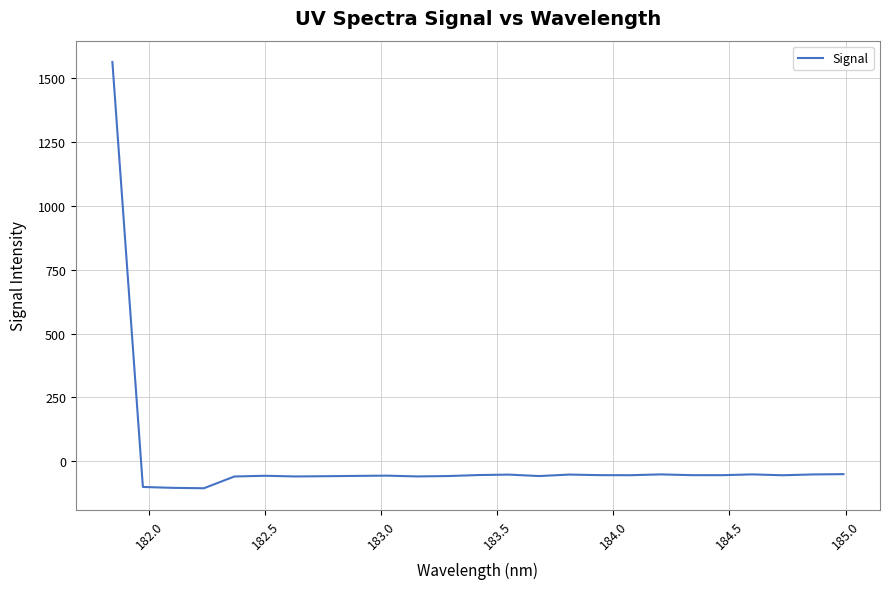

What is the minimum value shown in the chart?

-105.3